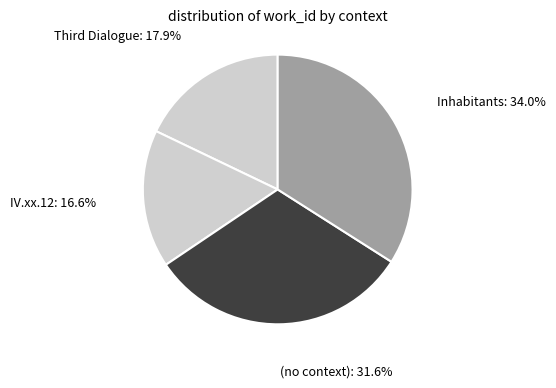

Approximately how many times larger is the value at (no context) compared to IV.xx.12?

1.9